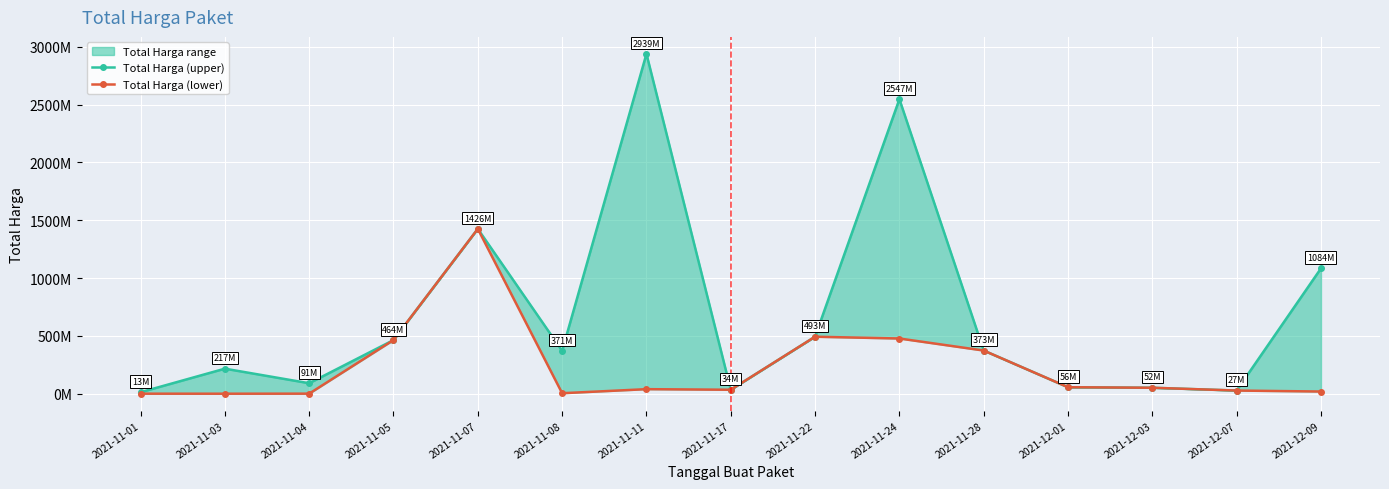

What is the total value across all series at 2021-12-09?

1103023800